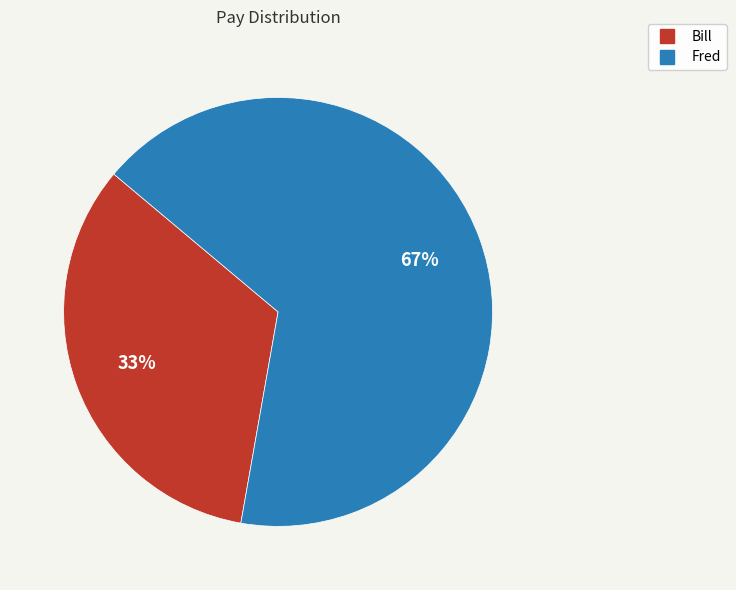

Is the sum of Bill and Fred greater than half?

Yes